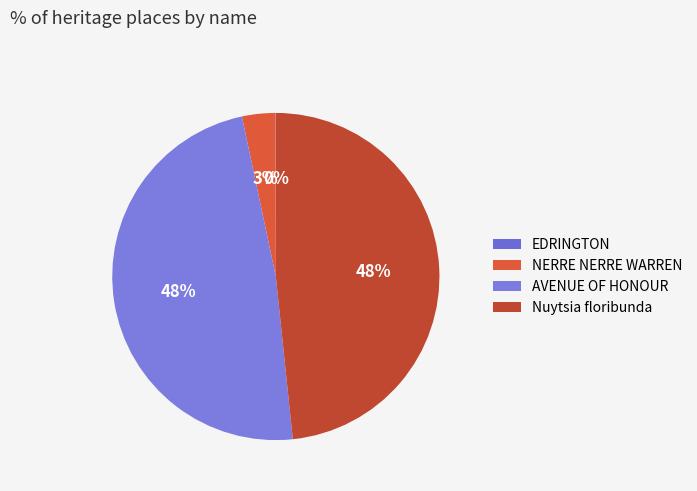

Which slice is the smallest?

EDRINGTON